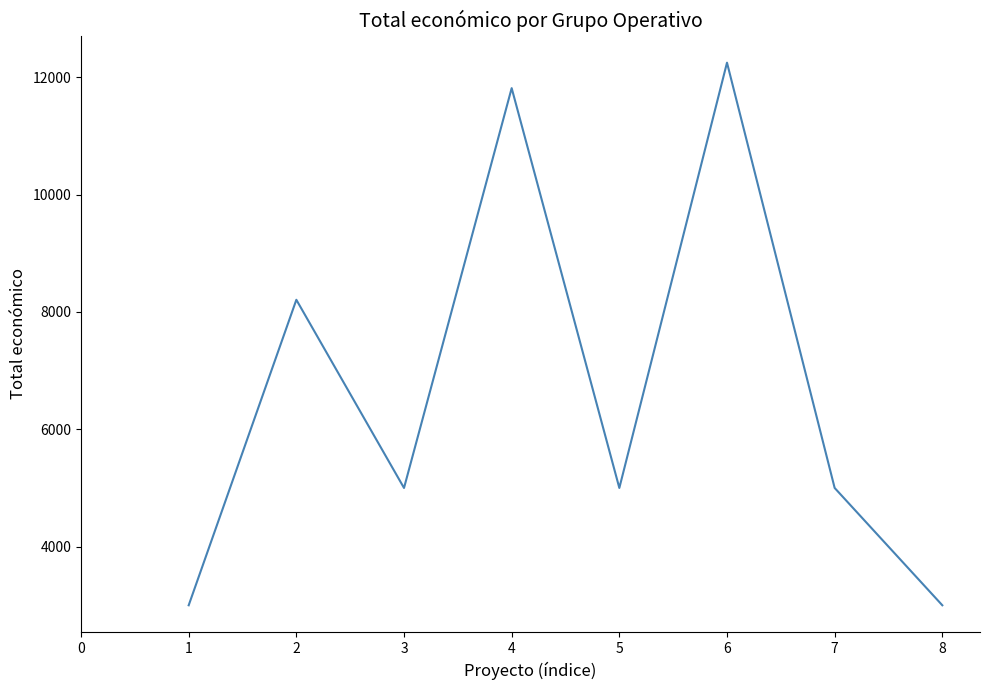

Does the chart display data point markers on the line(s)?

No